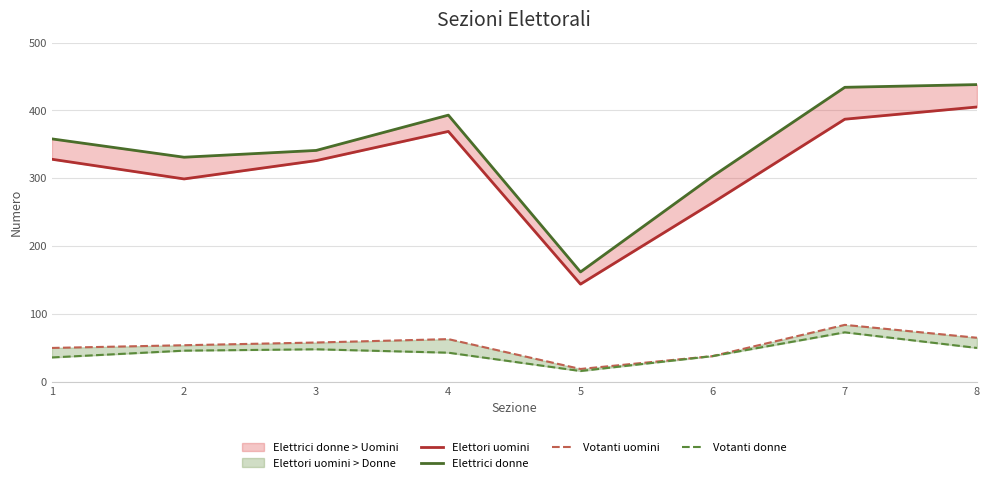

What is the value of the Votanti donne point at the 3rd from the left?

48